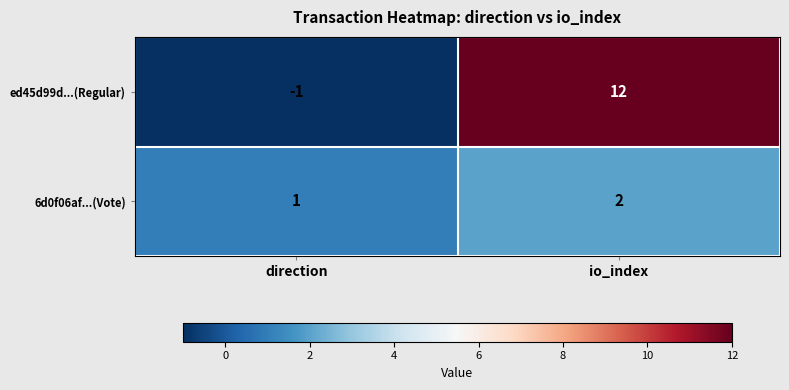

Reading right to left, transcribe all the data shown in this chart.

ed45d99d...(Regular): io_index=12	direction=-1
6d0f06af...(Vote): io_index=2	direction=1